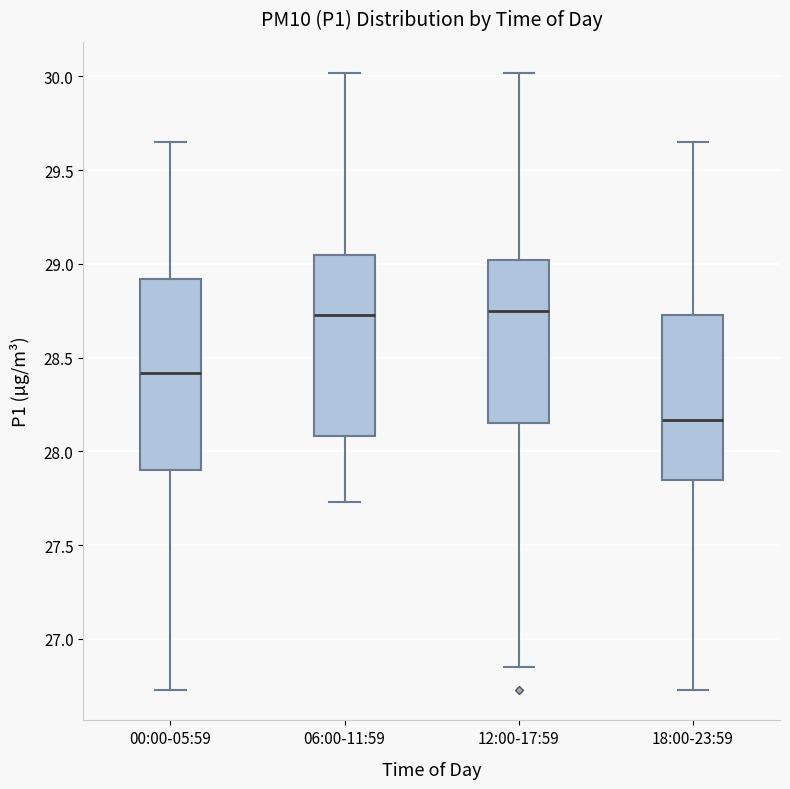

Comparing the boxes themselves (not the whiskers), which one is the tallest?

00:00-05:59